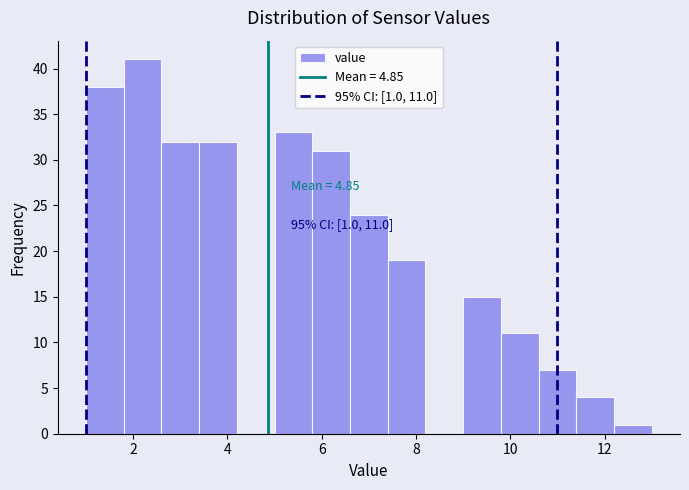

Over which range of the x-axis is the bar tallest?

1.8 to 2.6